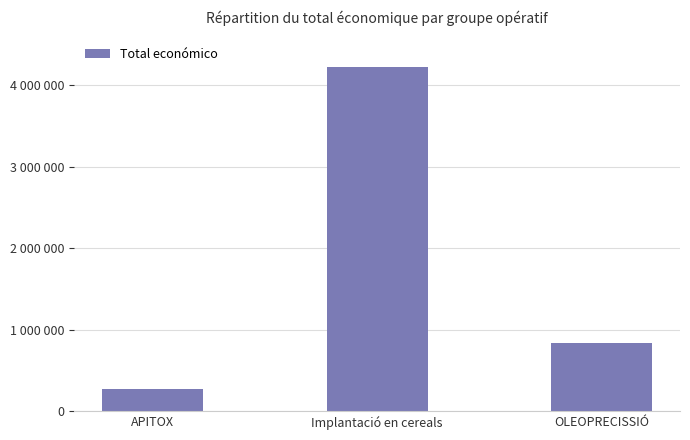

Which category has the lowest value across all series?

APITOX